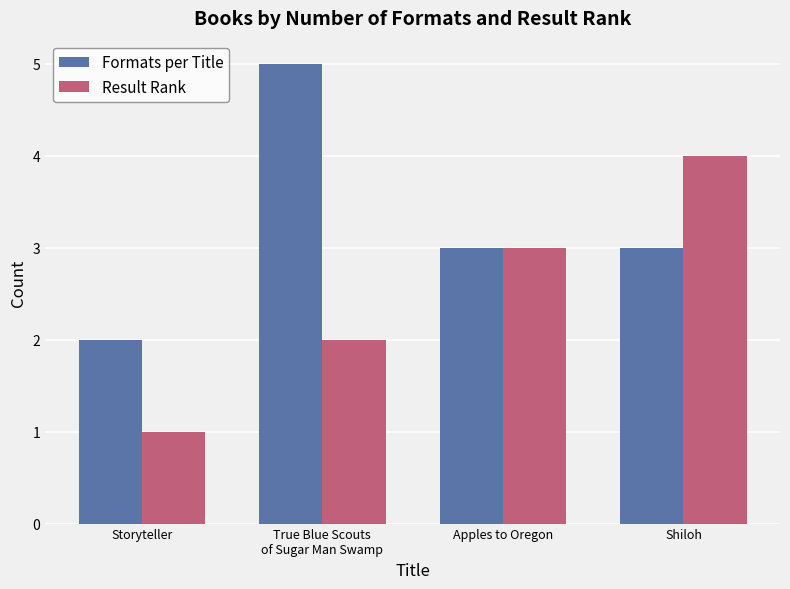

How many data points does each series have?

4